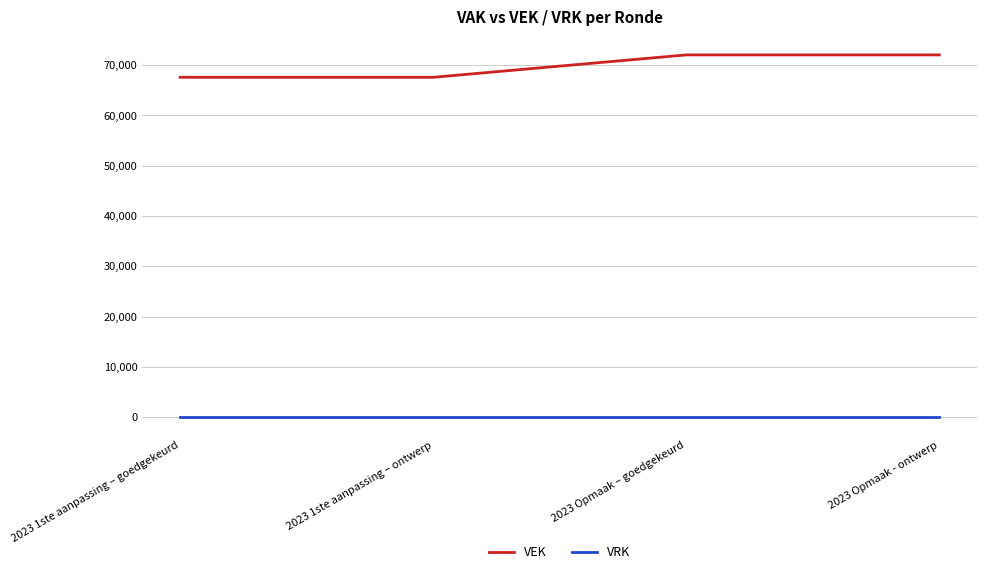

Reading left to right, transcribe all the data shown in this chart.

VEK: 2023 1ste aanpassing – goedgekeurd=67596	2023 1ste aanpassing – ontwerp=67596	2023 Opmaak – goedgekeurd=72052	2023 Opmaak - ontwerp=72052
VRK: 2023 1ste aanpassing – goedgekeurd=0	2023 1ste aanpassing – ontwerp=0	2023 Opmaak – goedgekeurd=0	2023 Opmaak - ontwerp=0